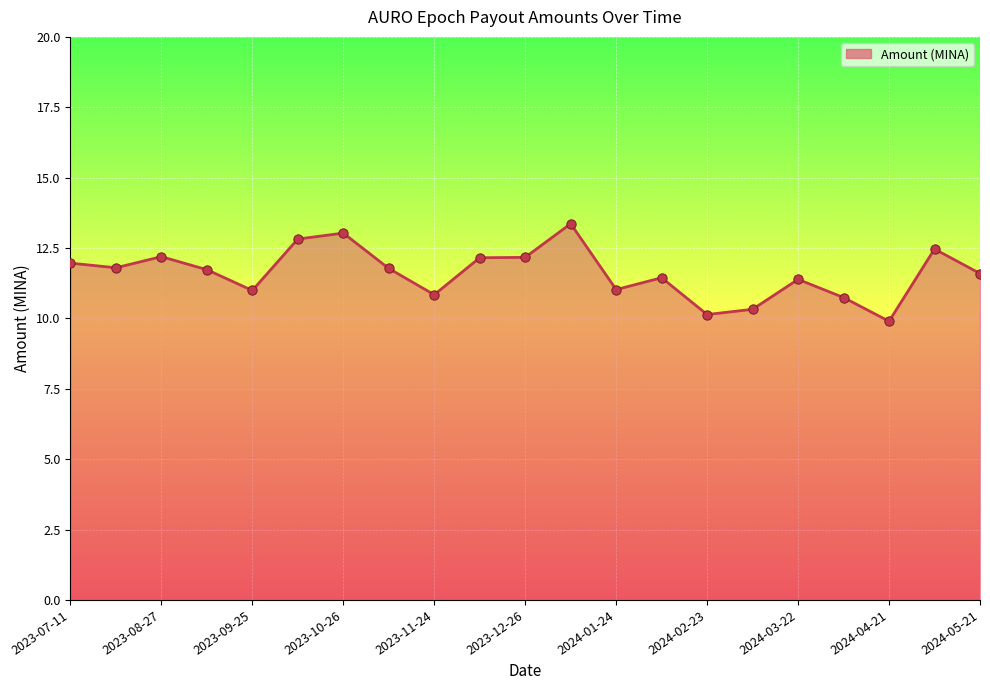

What is the minimum value shown in the chart?

9.9